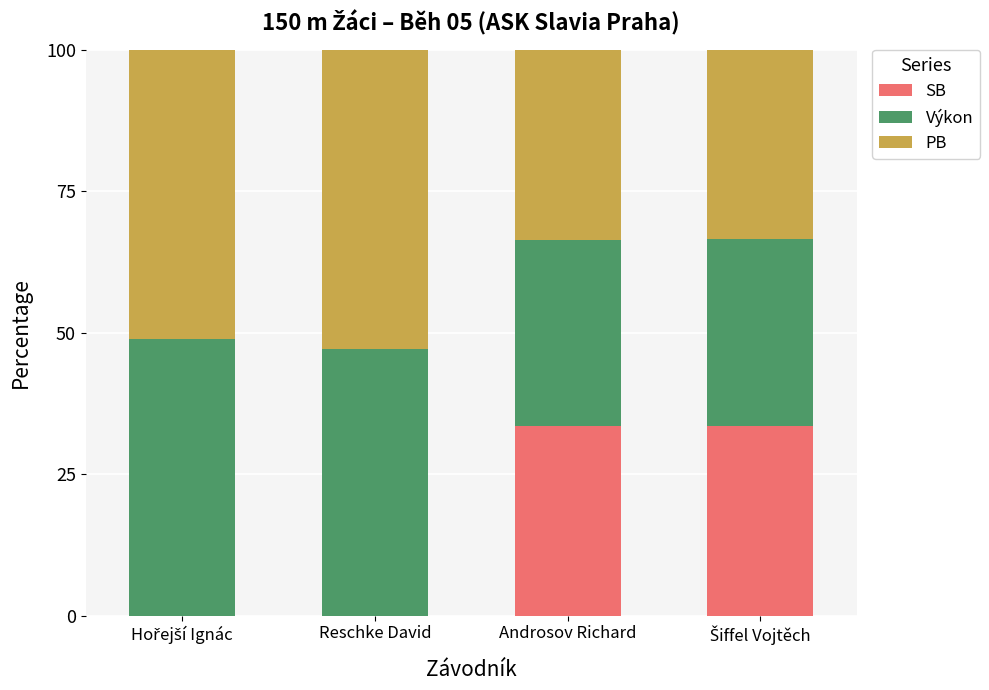

What is the highest value of the SB series?

33.5